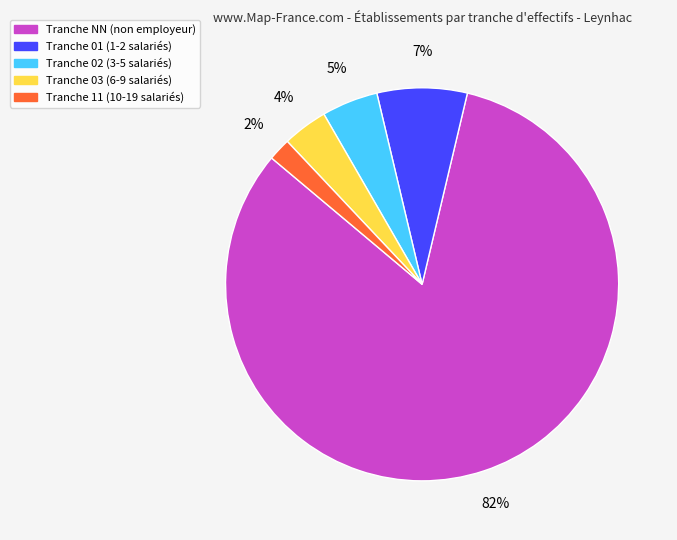

Is there any slice that represents more than half of the pie?

Yes